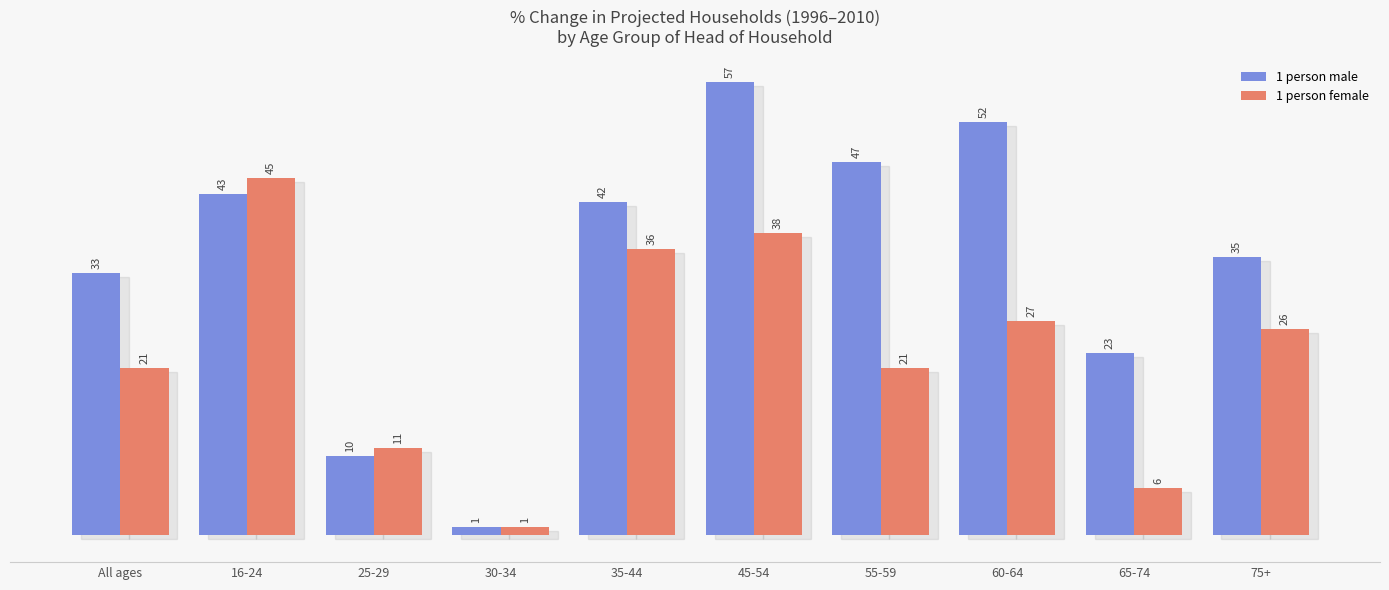

At 35-44, list the series in order from largest to smallest.

1 person male, 1 person female